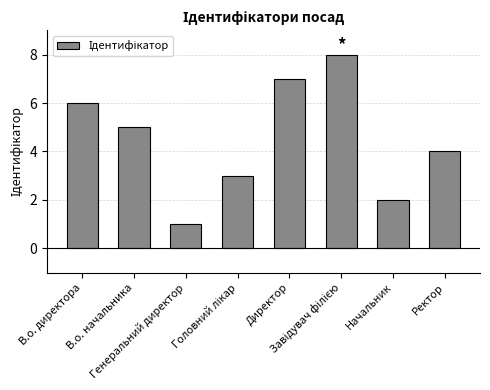

How many values are below 5?

4